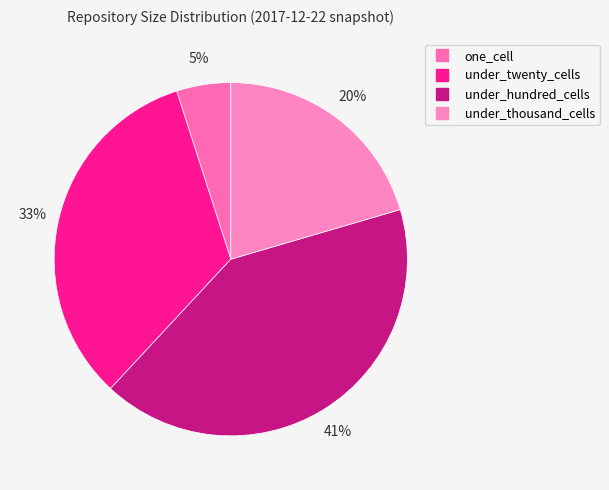

To the nearest percent, what is the difference between the largest and smallest slice percentages?

36%